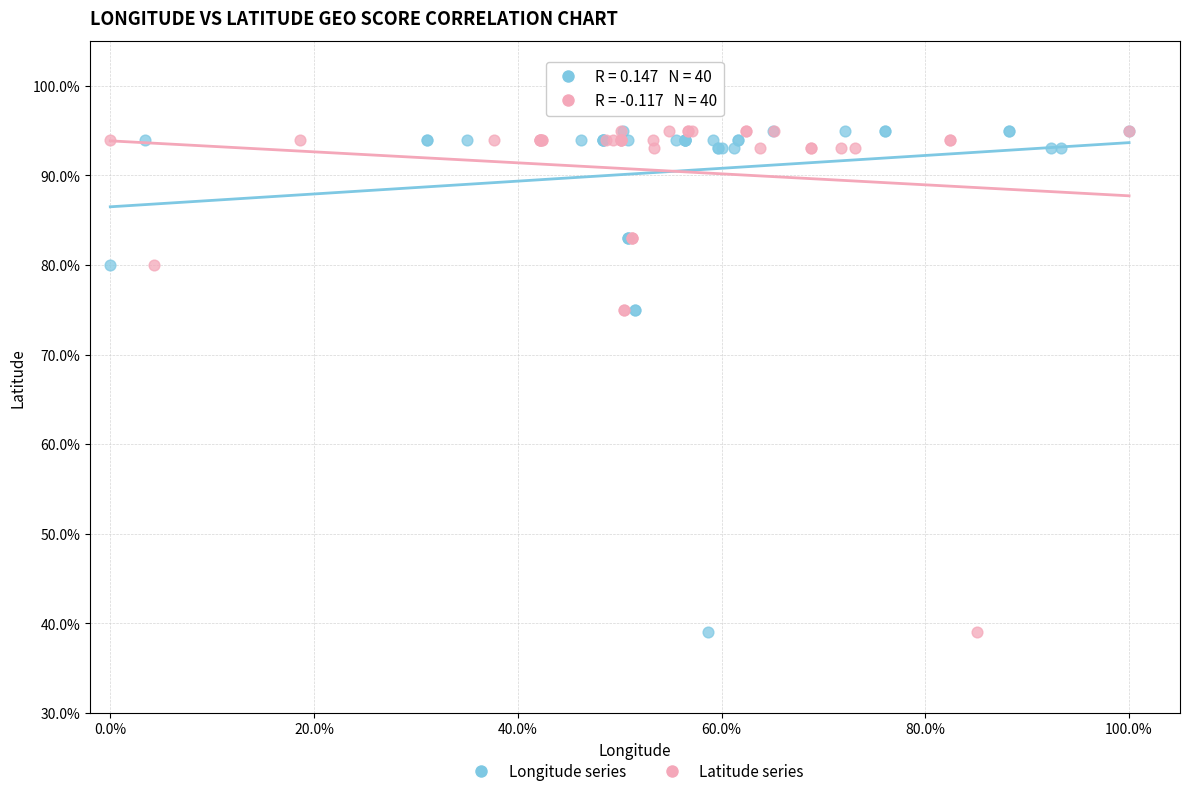

What are all the series names shown in the legend?

Longitude series, Latitude series